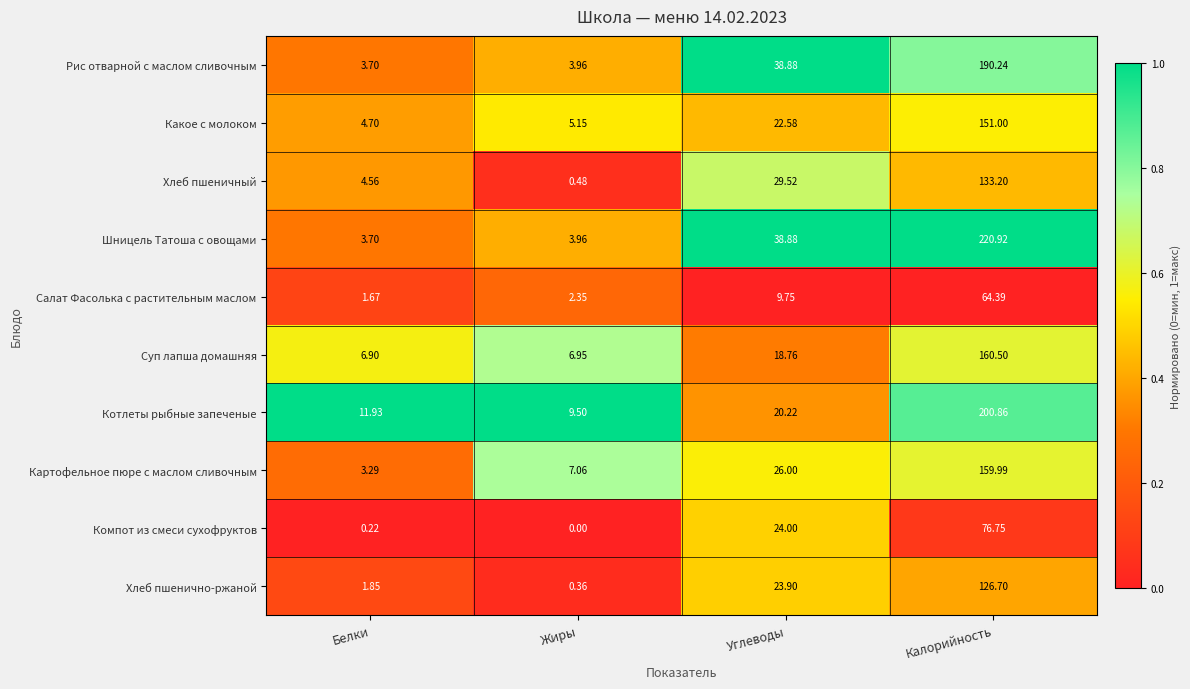

What is the total value across all series at Углеводы?

252.5